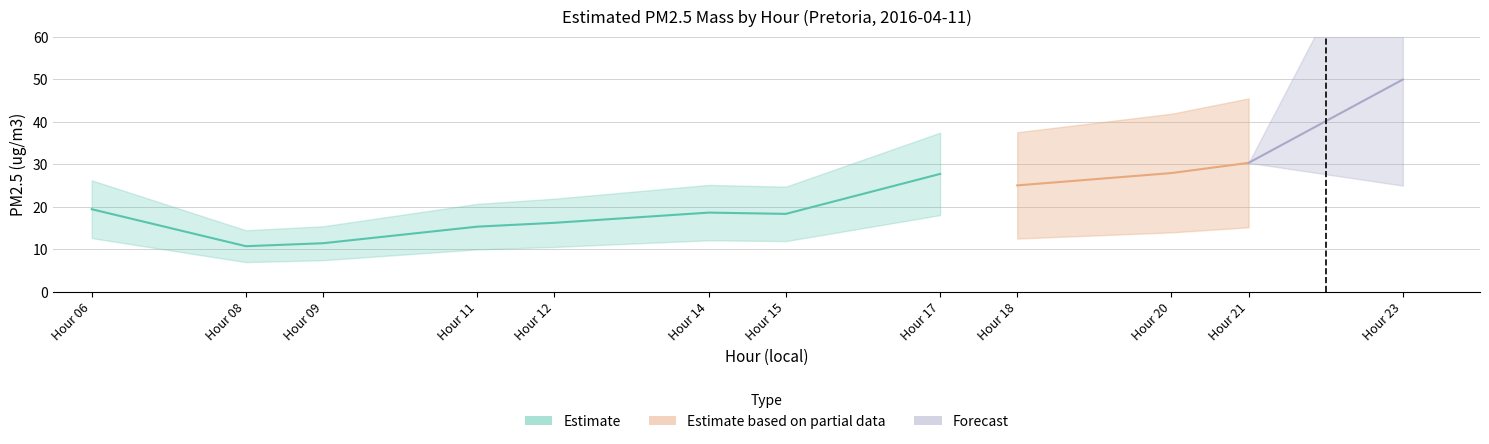

Where is the data nearest to the value 30?

21